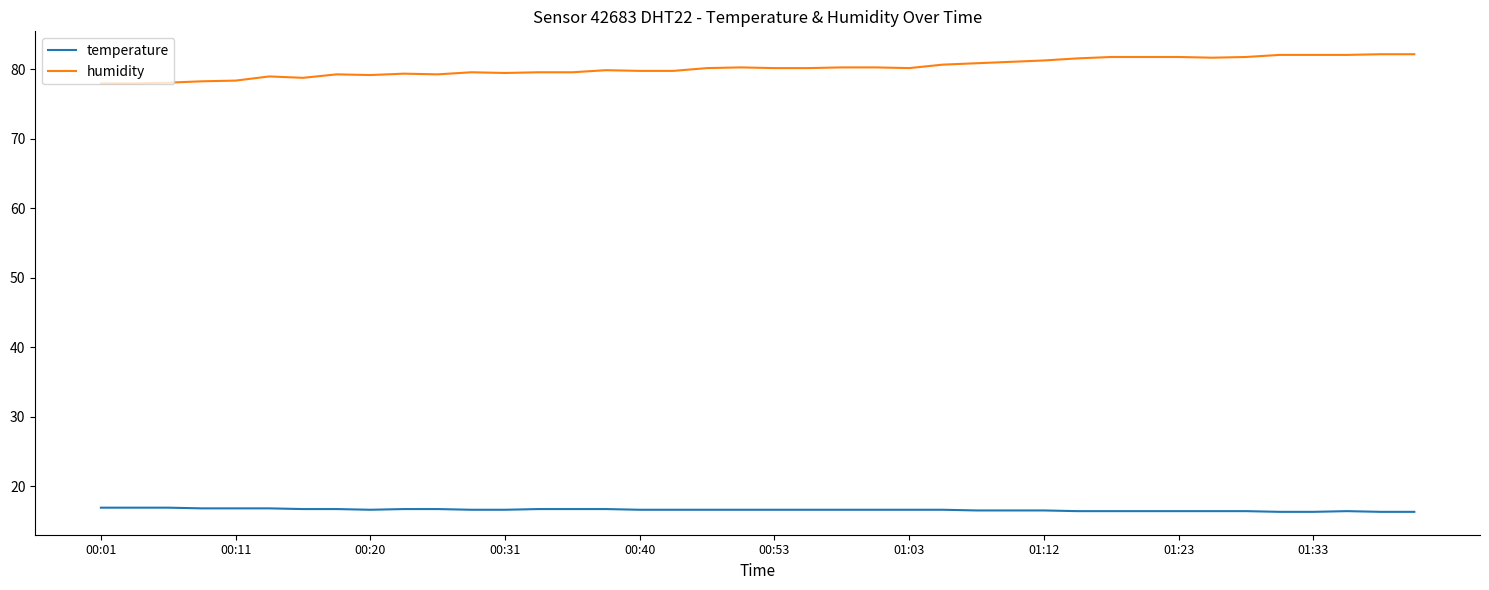

Rank the series by their average value, from highest to lowest.

humidity, temperature